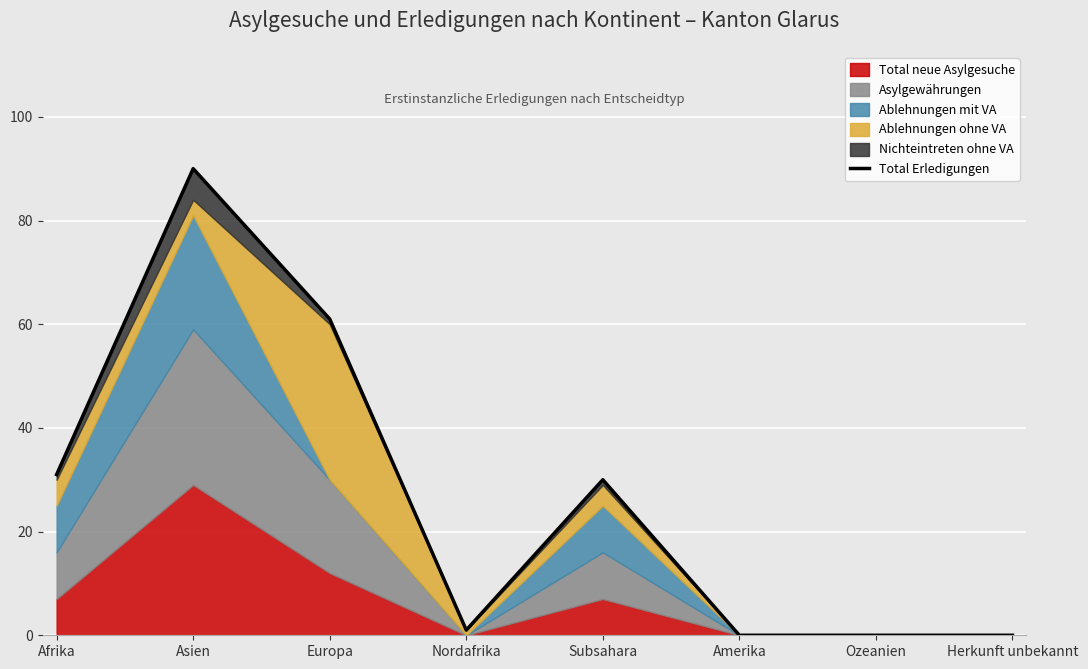

At which category does the chart reach its minimum across all series?

Amerika